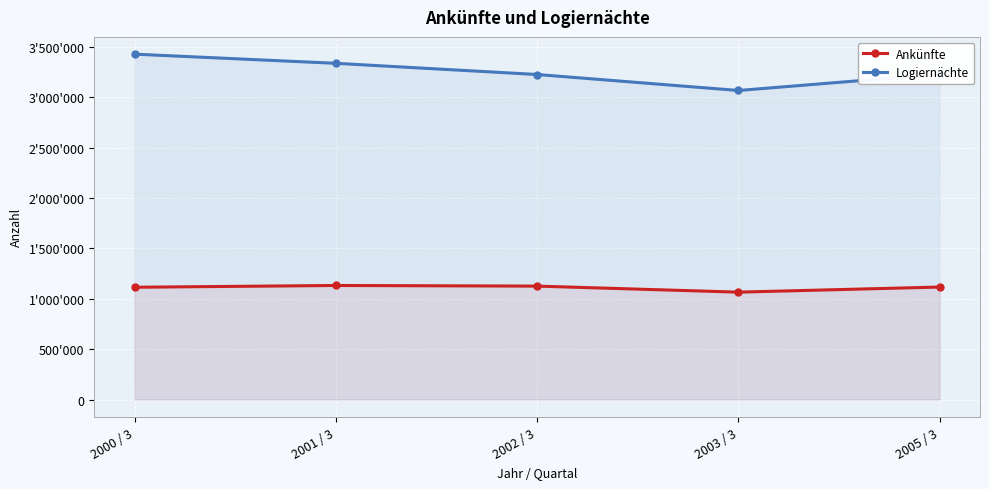

Reading left to right, transcribe all the data shown in this chart.

Ankünfte: 2000 / 3=1114300	2001 / 3=1131841	2002 / 3=1125676	2003 / 3=1065689	2005 / 3=1116483
Logiernächte: 2000 / 3=3428003	2001 / 3=3337046	2002 / 3=3225950	2003 / 3=3067349	2005 / 3=3229309